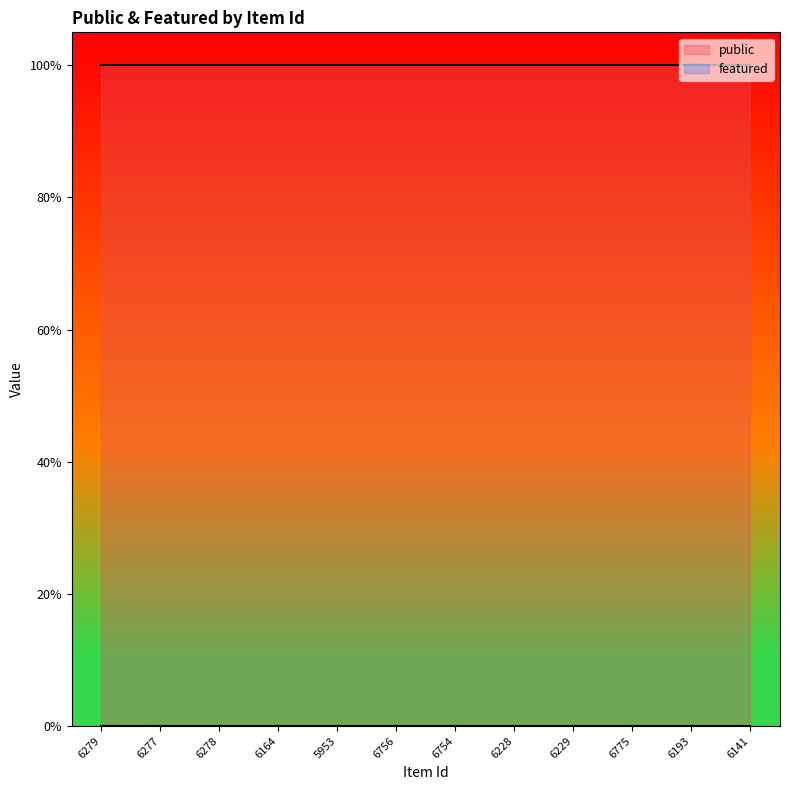

Count the number of data series in this chart.

2